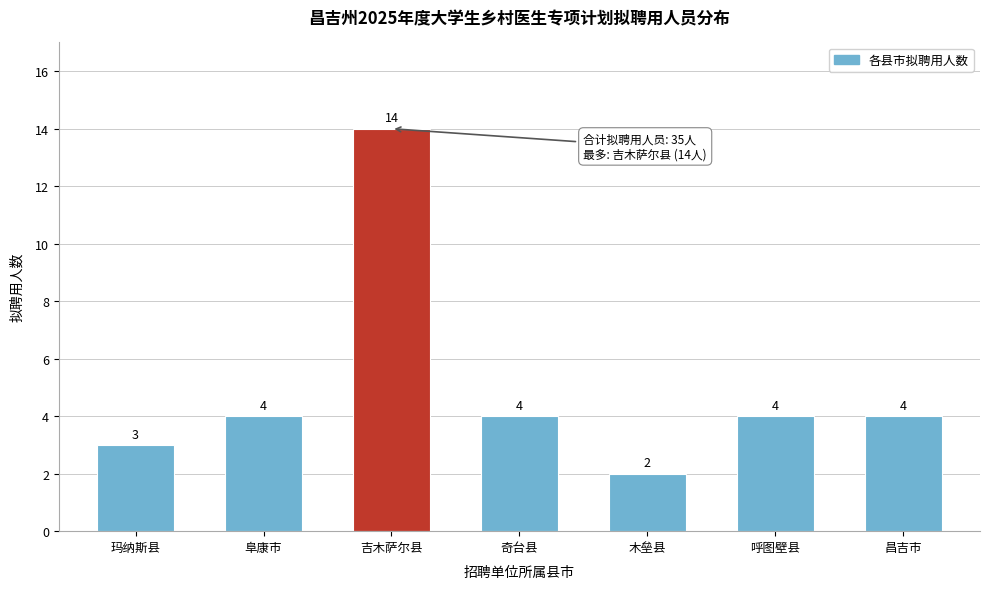

Reading right to left, list all the values displayed in this chart.

4	4	2	4	14	4	3